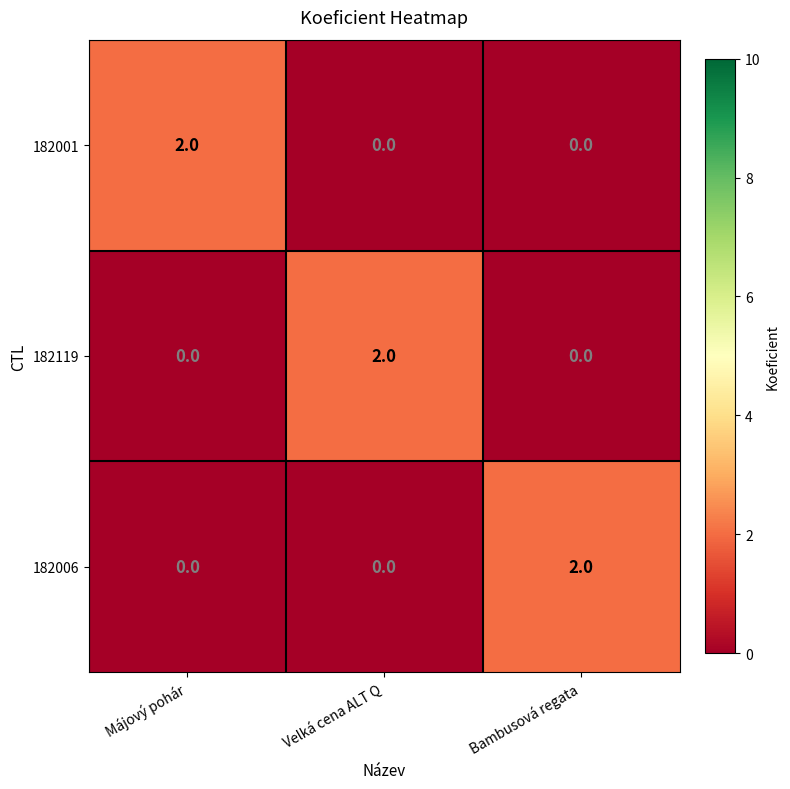

Reading left to right, list all the values displayed in this chart.

182001: 2	0	0
182119: 0	2	0
182006: 0	0	2